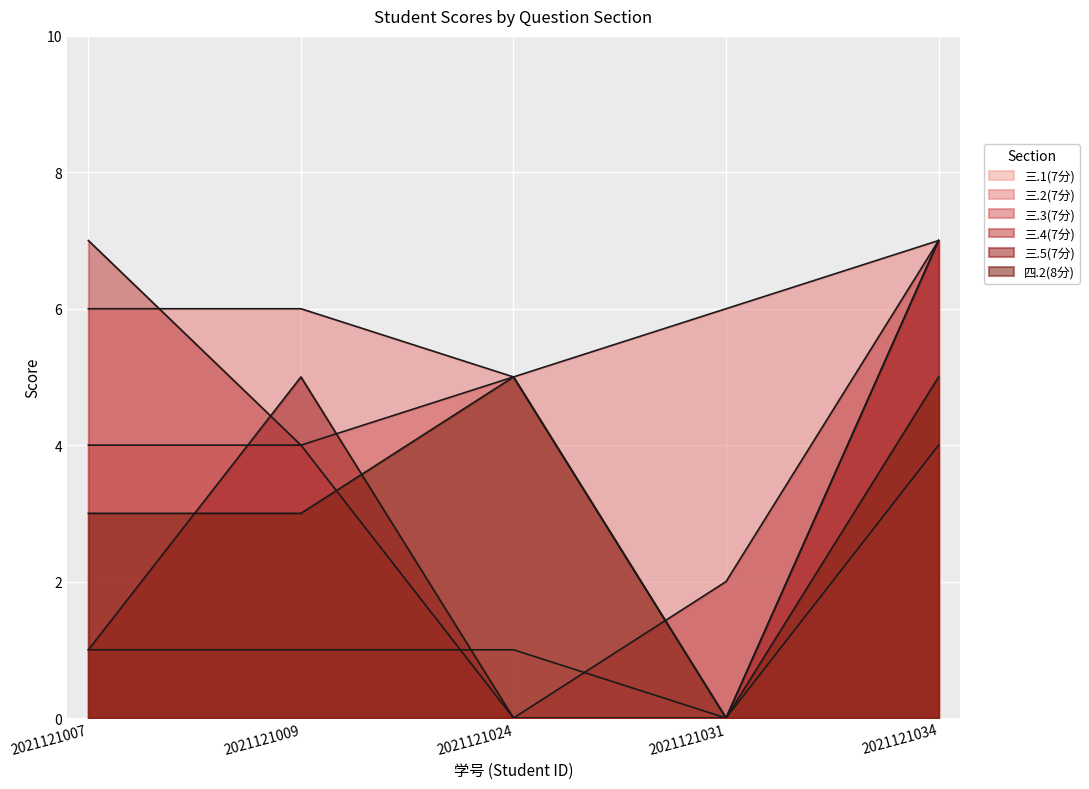

At which label does 三.2(7分) first exceed 6?

2021121034